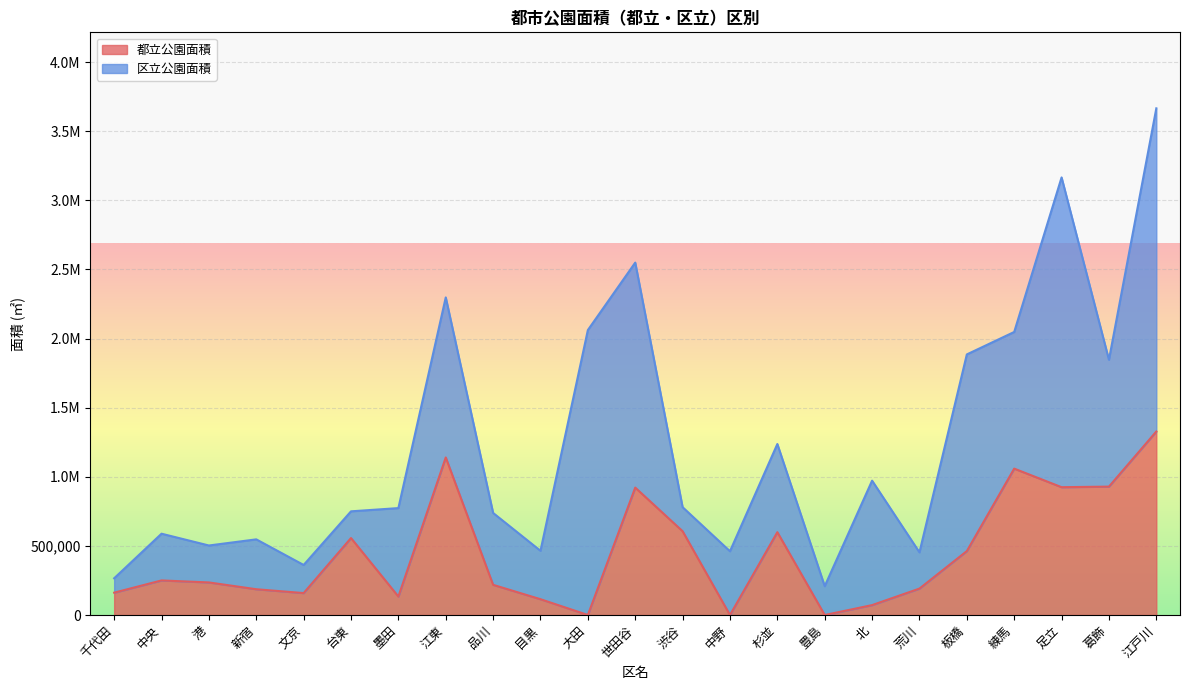

What is the difference between the second highest and second lowest values?

1139836.5